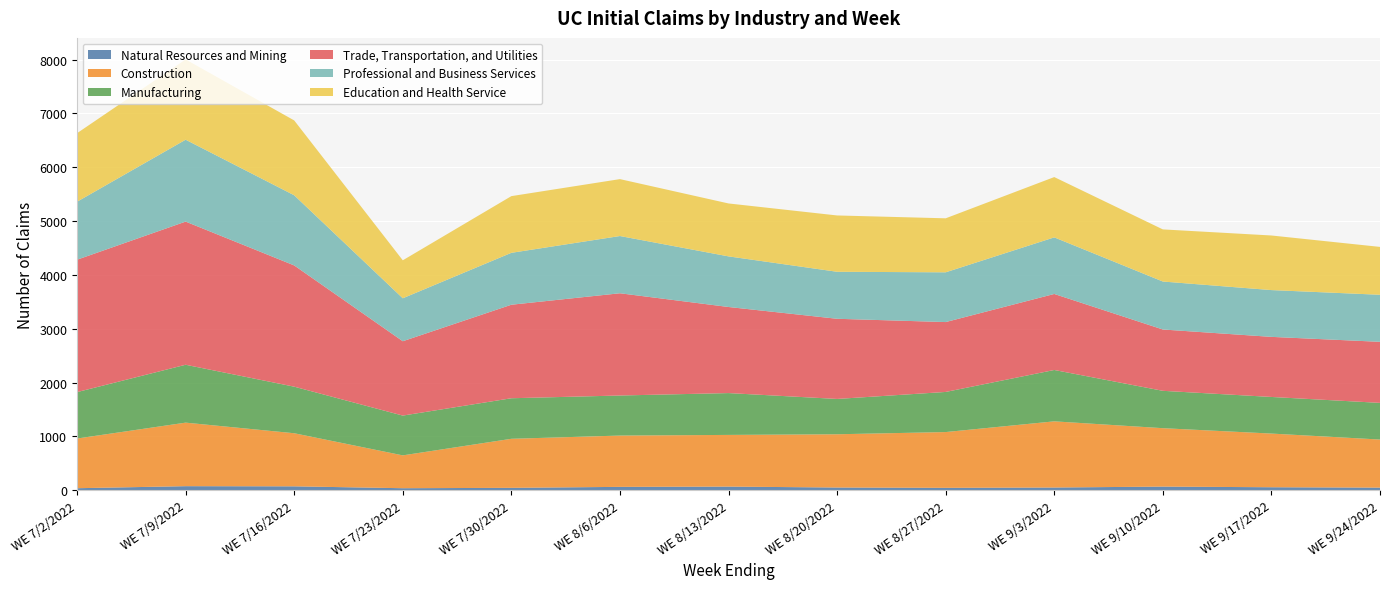

Reading left to right, list all the values displayed in this chart.

Natural Resources and Mining: 38	76	73	38	45	63	68	51	45	51	68	56	49
Construction: 923	1180	986	610	911	953	960	989	1036	1229	1085	997	893
Manufacturing: 862	1075	865	739	753	744	777	656	745	954	694	680	681
Trade, Transportation, and Utilities: 2459	2659	2252	1381	1737	1899	1599	1489	1298	1412	1139	1116	1134
Professional and Business Services: 1077	1521	1303	798	964	1063	940	873	924	1051	891	869	874
Education and Health Service: 1273	1491	1390	705	1053	1057	983	1046	1003	1120	968	1014	889